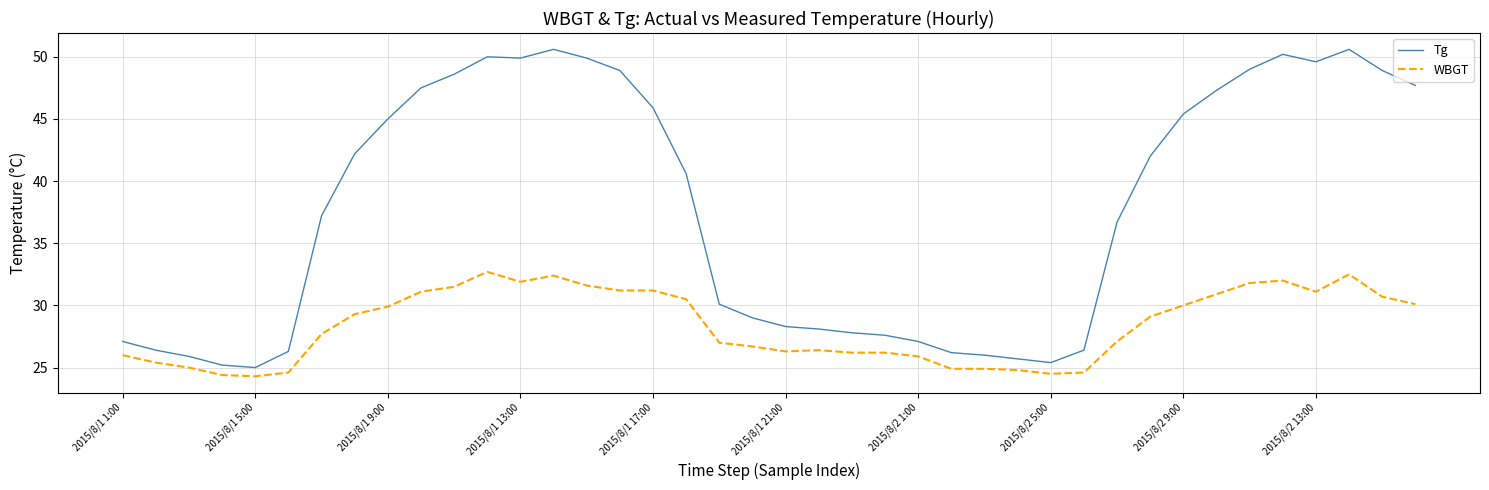

What is the lowest value of the Tg series?

25.0